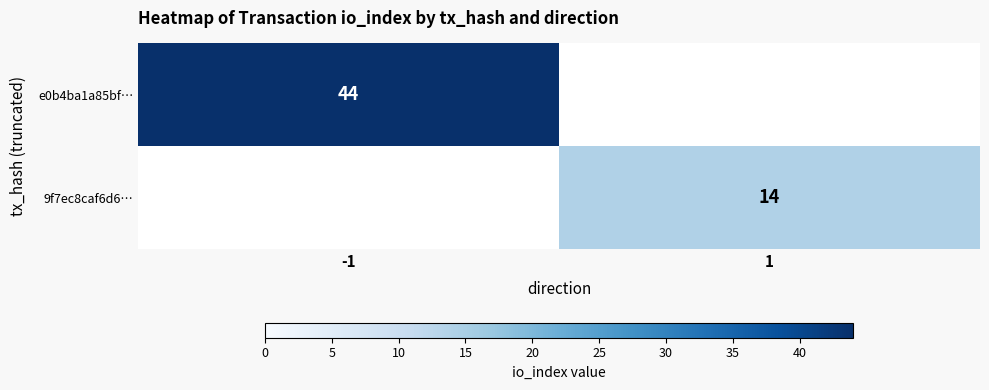

How many distinct data groups are displayed?

2